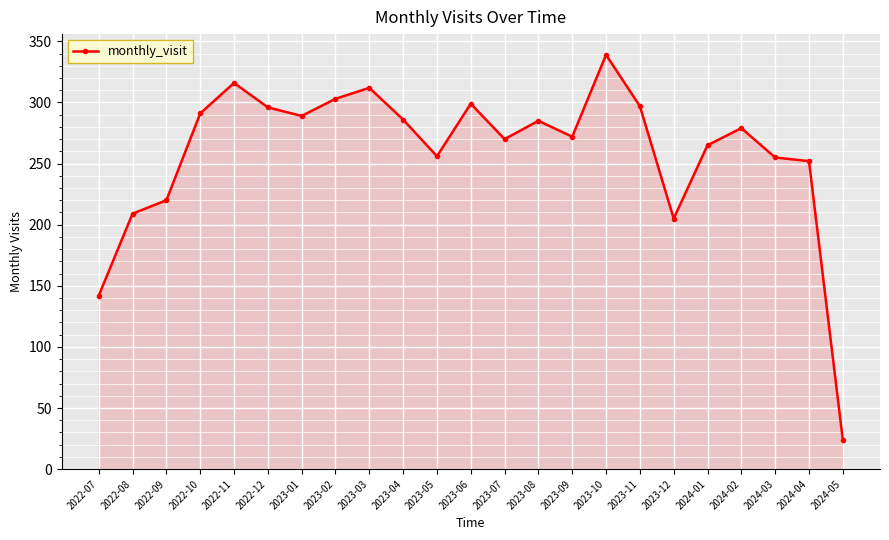

How many series are shown in this chart?

1